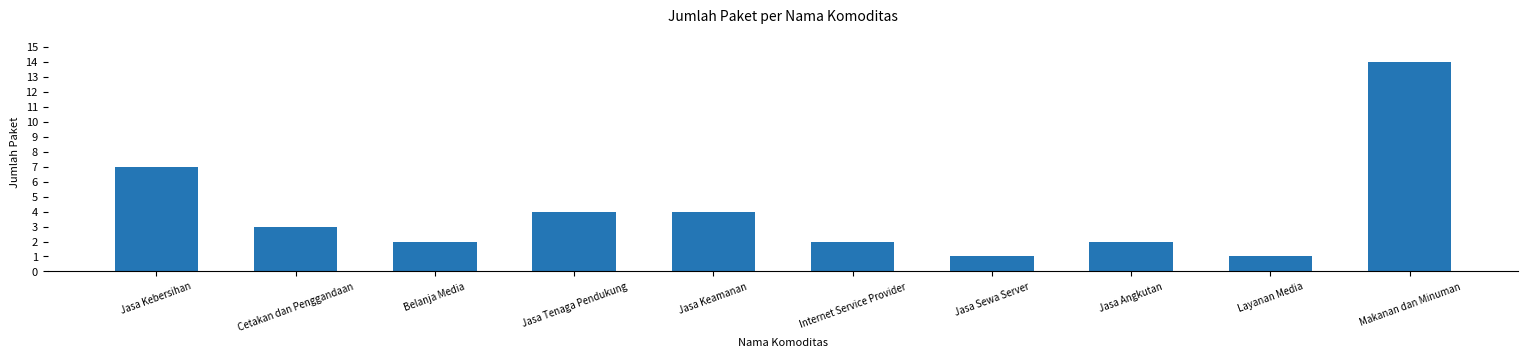

What is the label of the 4th bar from the right?

Jasa Sewa Server